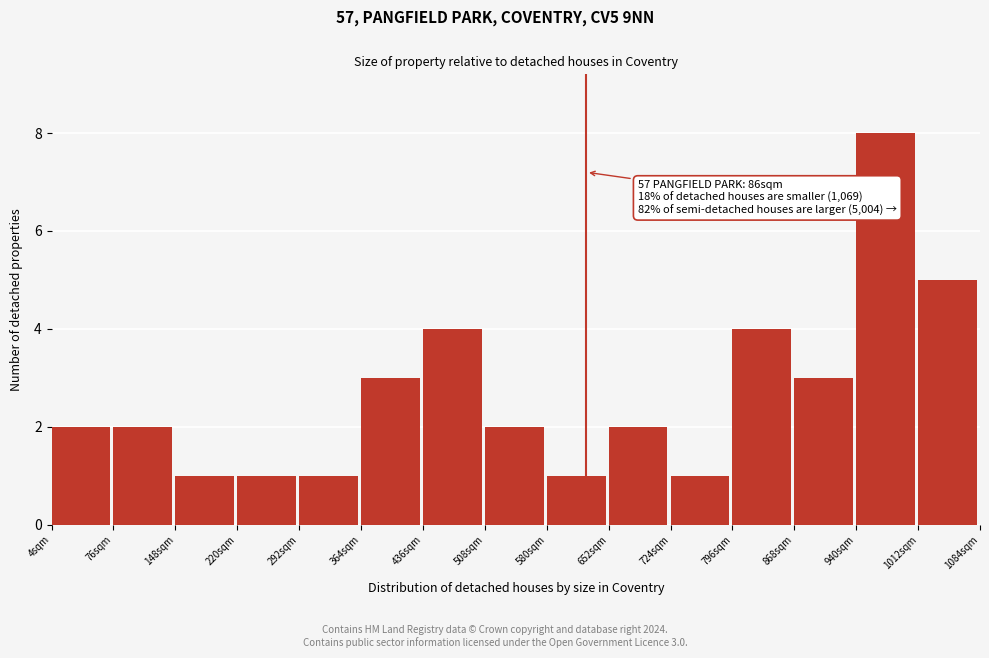

Over which range of the x-axis is the bar tallest?

940 to 1012